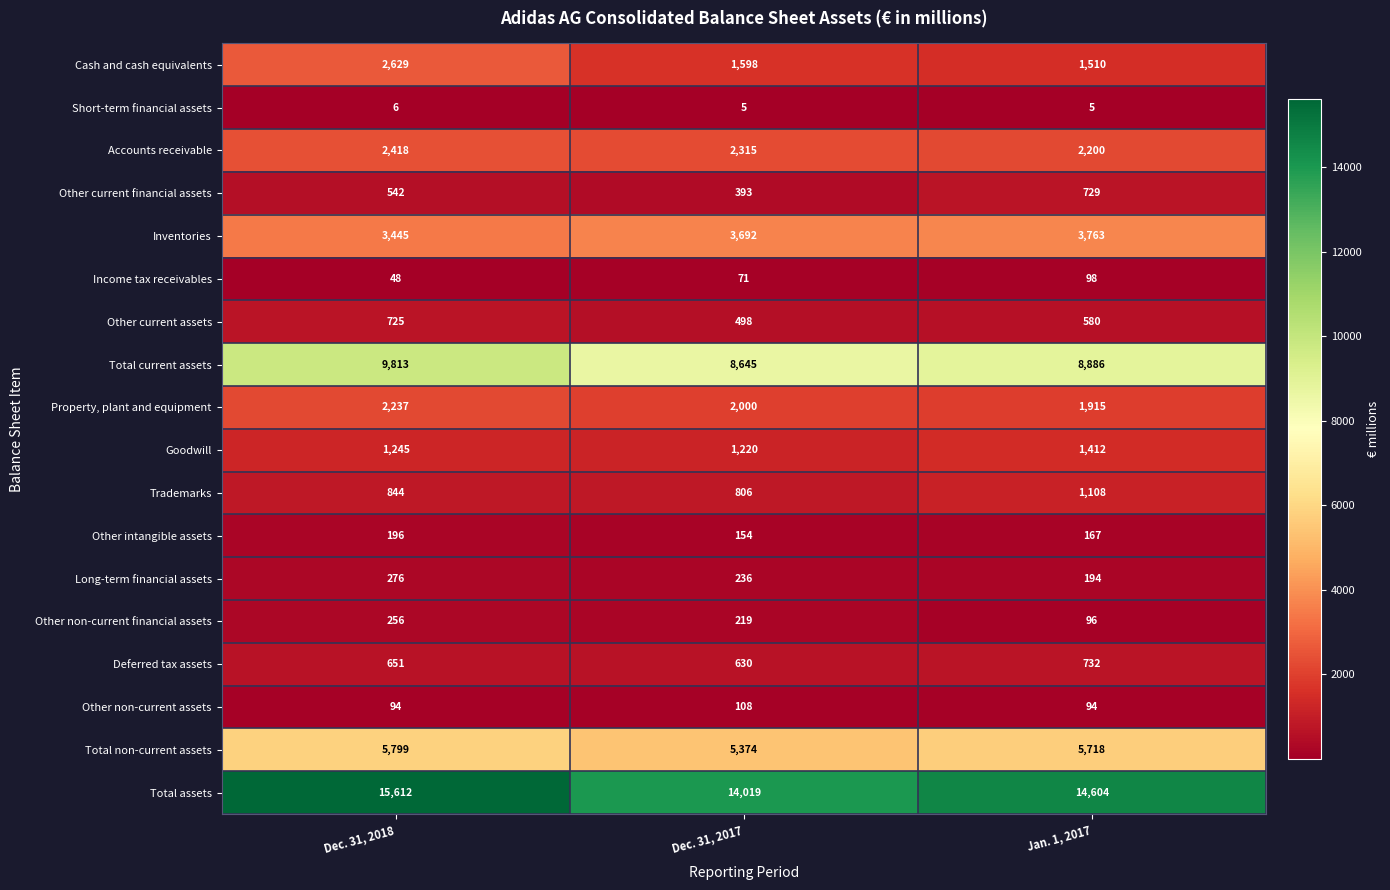

At which label does Income tax receivables reach its peak?

Jan. 1, 2017